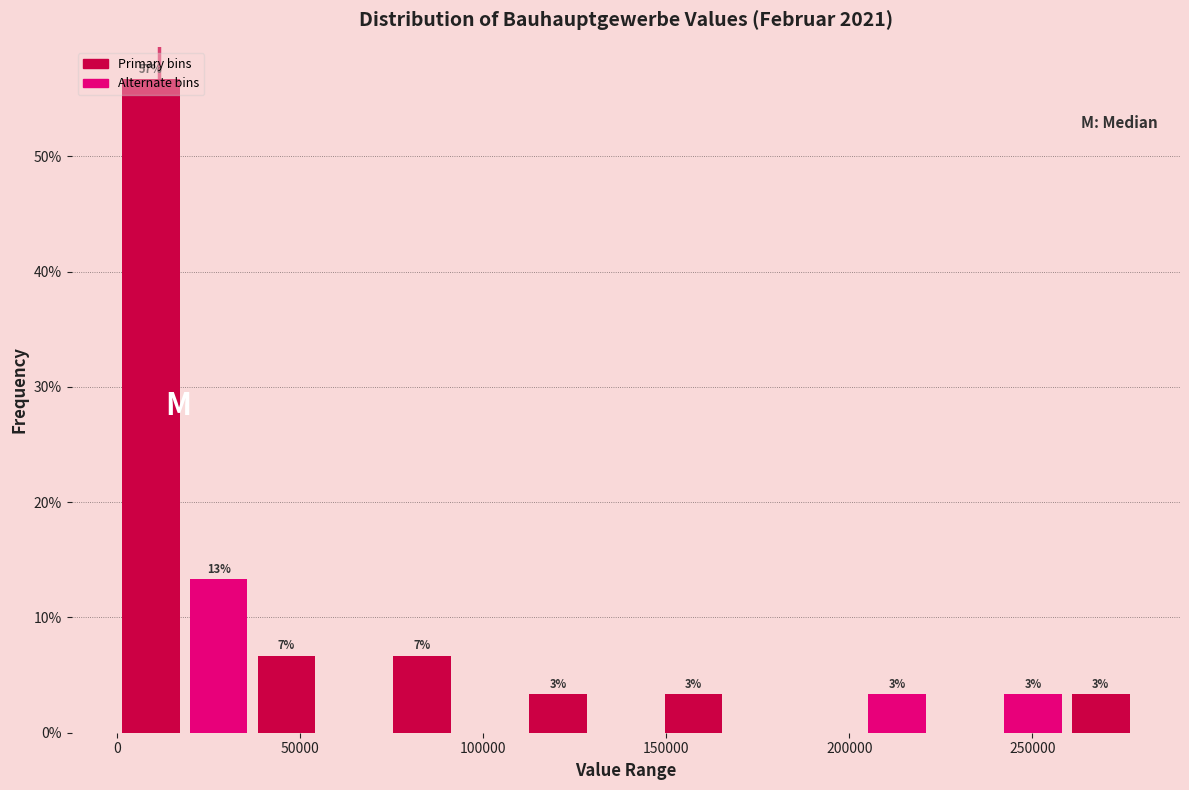

Read against the x-axis, roughly where is the centre of the tallest bar?

10000